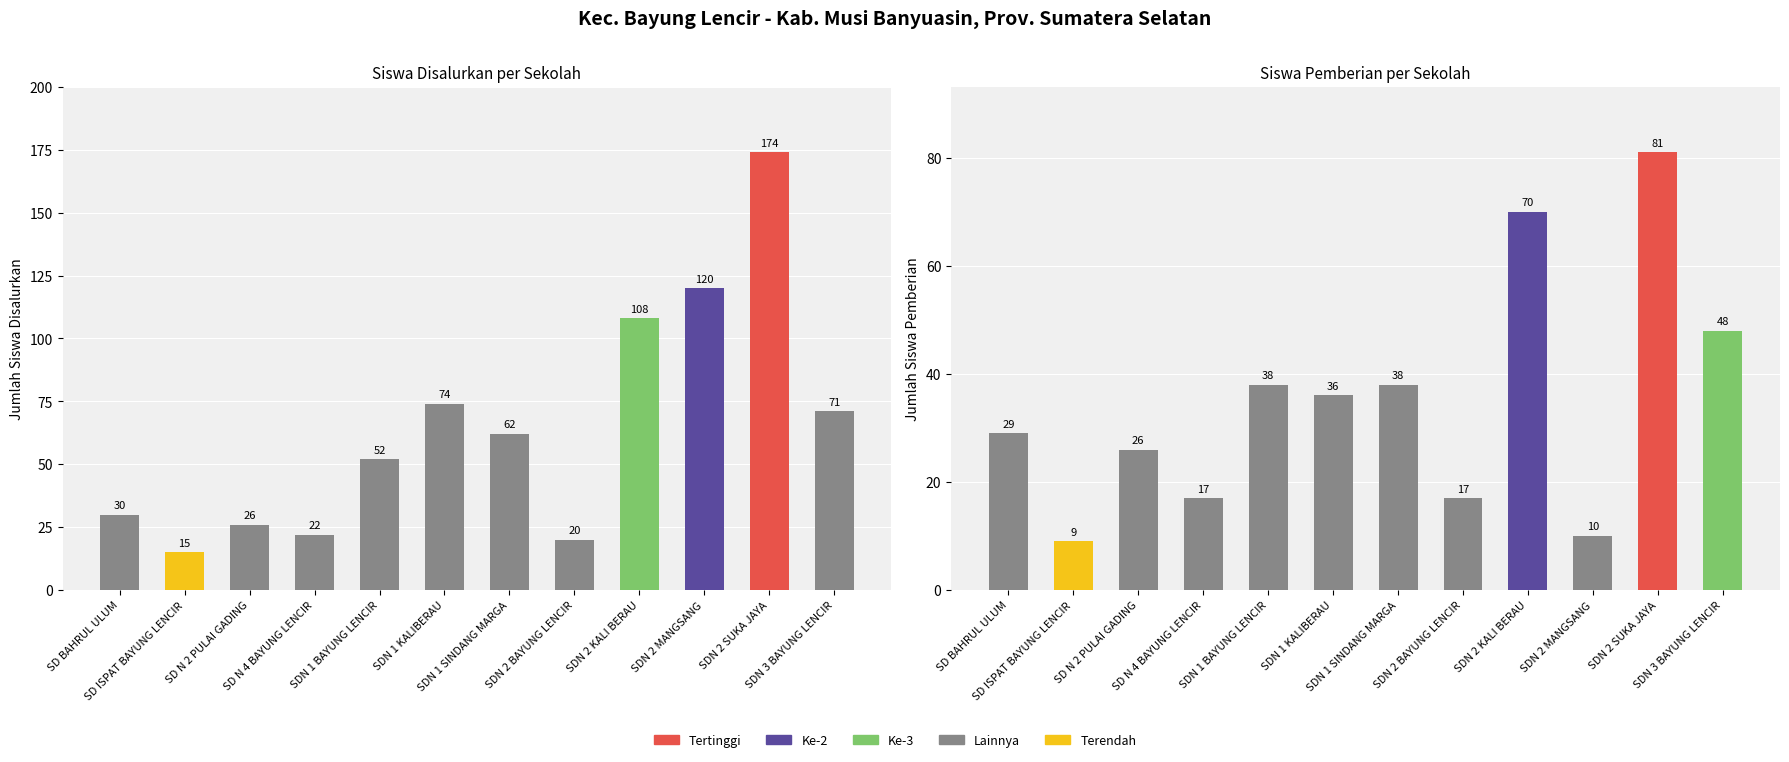

How many bars are there in total?

24